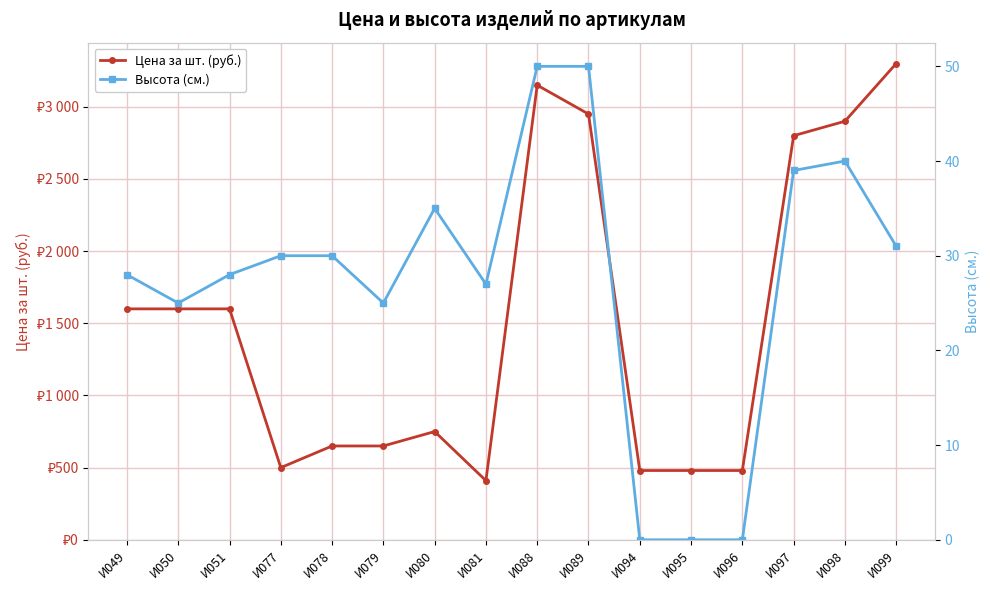

What is the difference between the maximum and minimum values in the Высота (см.) series?

50